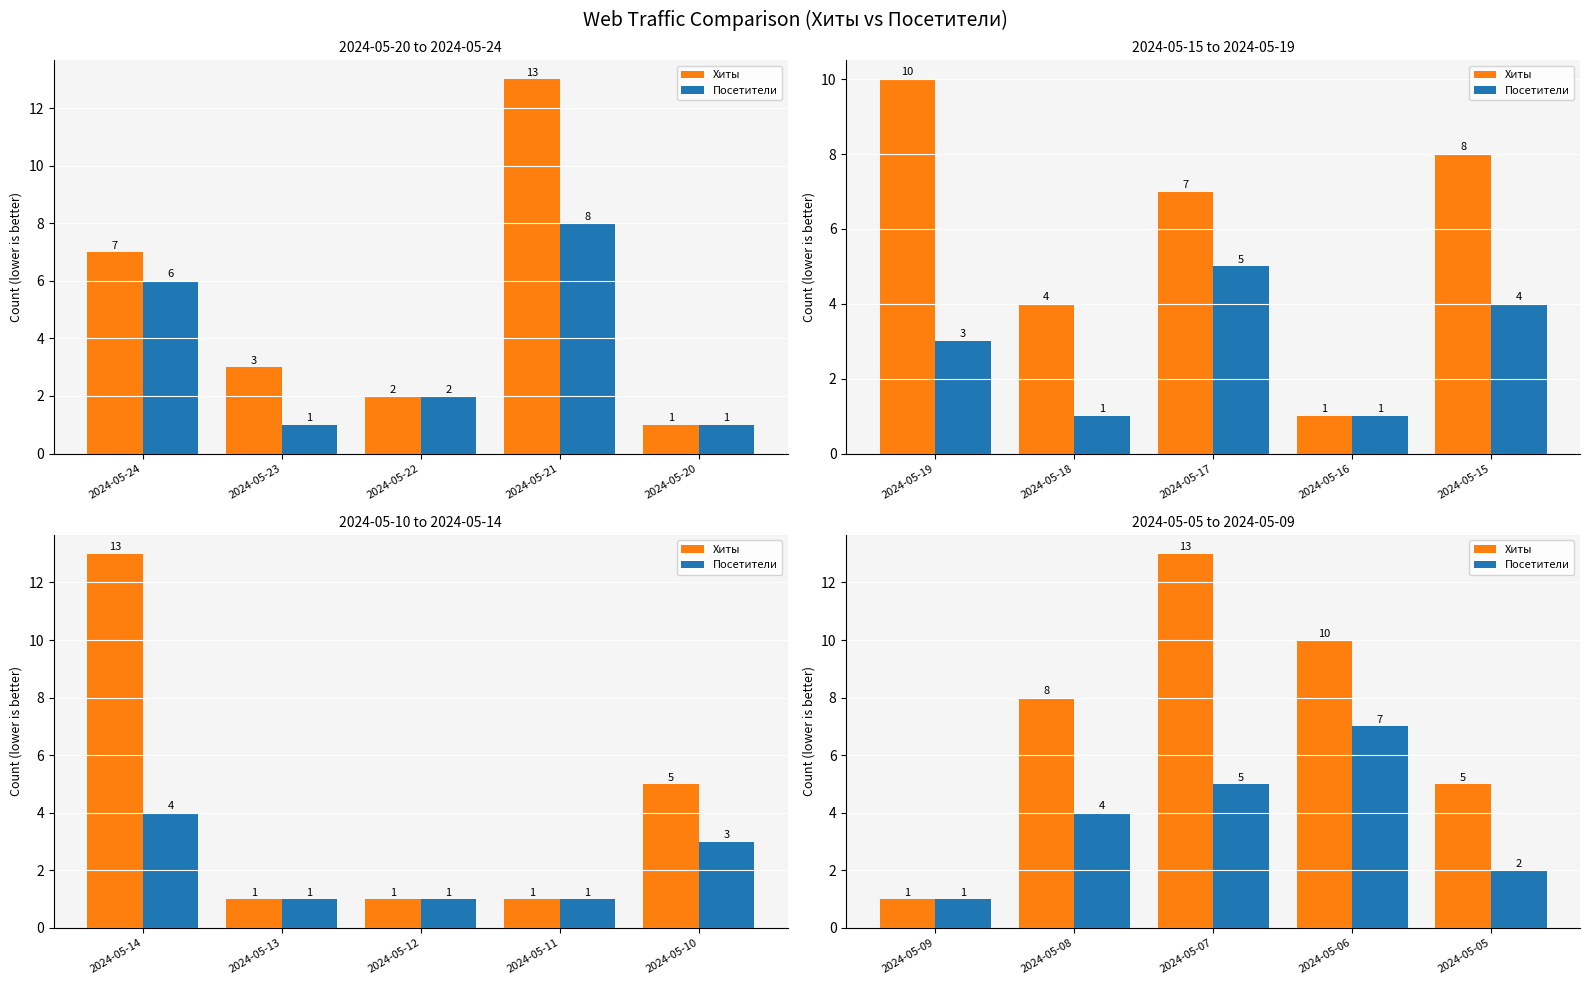

What is the value of the Посетители bar at the 1st from the left?

1